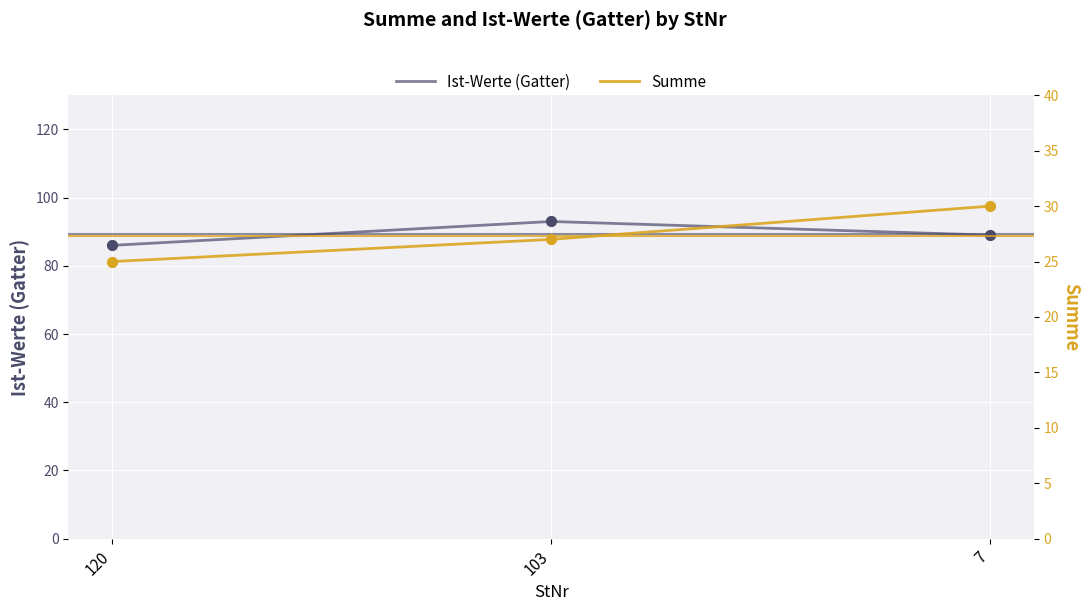

Which series has the widest spread of Y values?

Ist-Werte (Gatter)